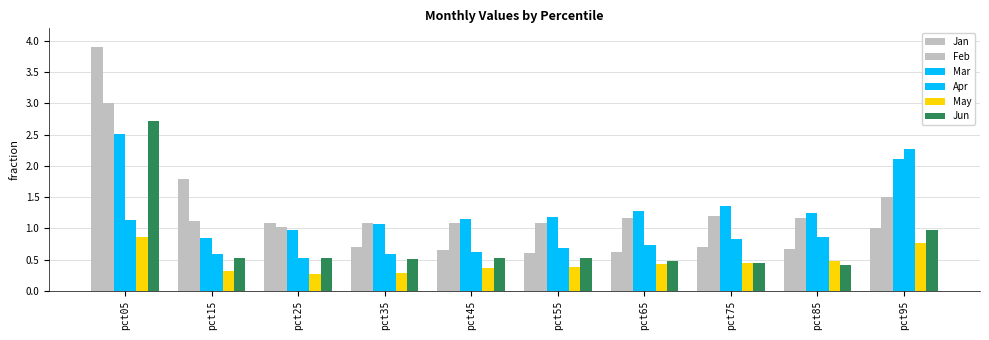

What is the difference between the maximum and minimum values in the Jan series?

3.3